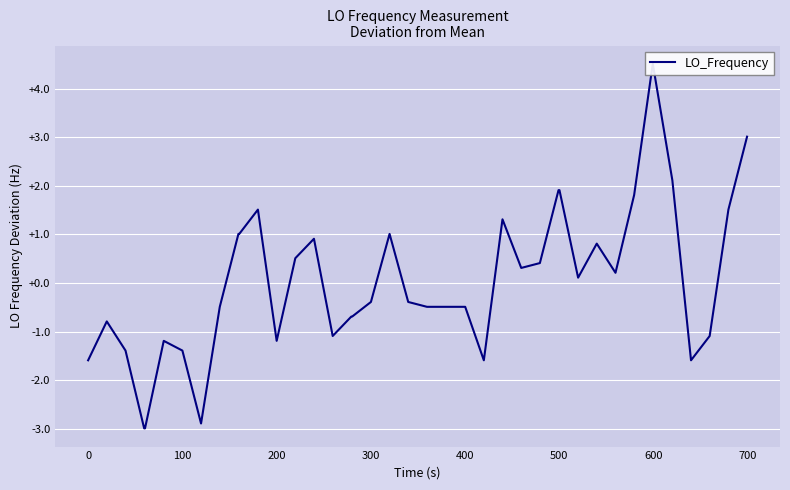

What is the difference between the maximum and minimum values?

7.5